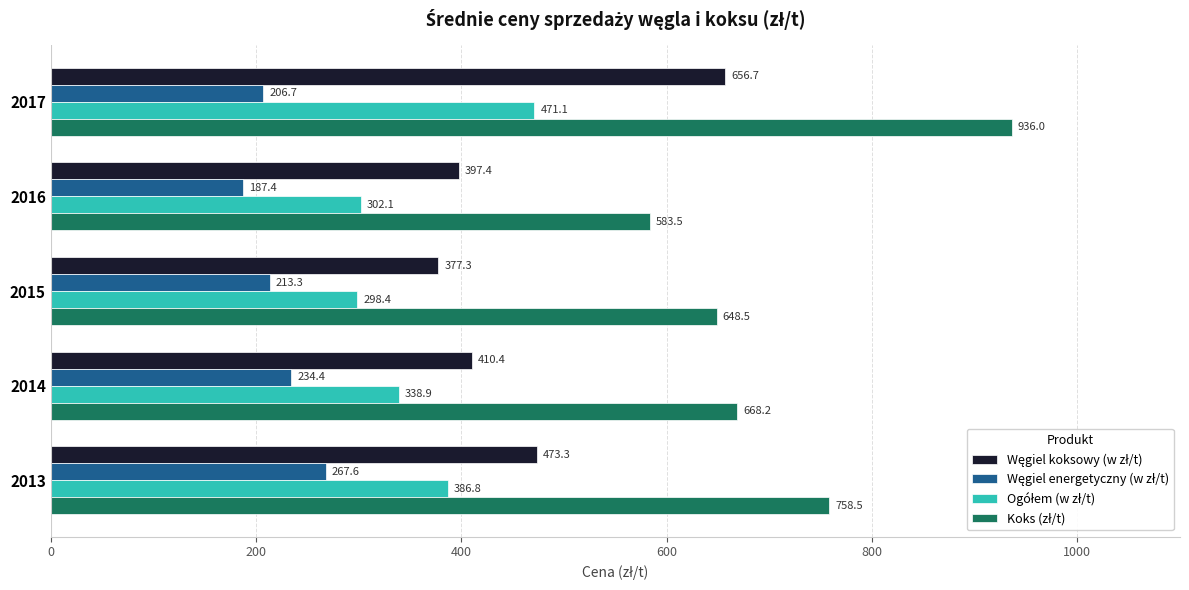

At which category is the sum across all series the highest?

2017